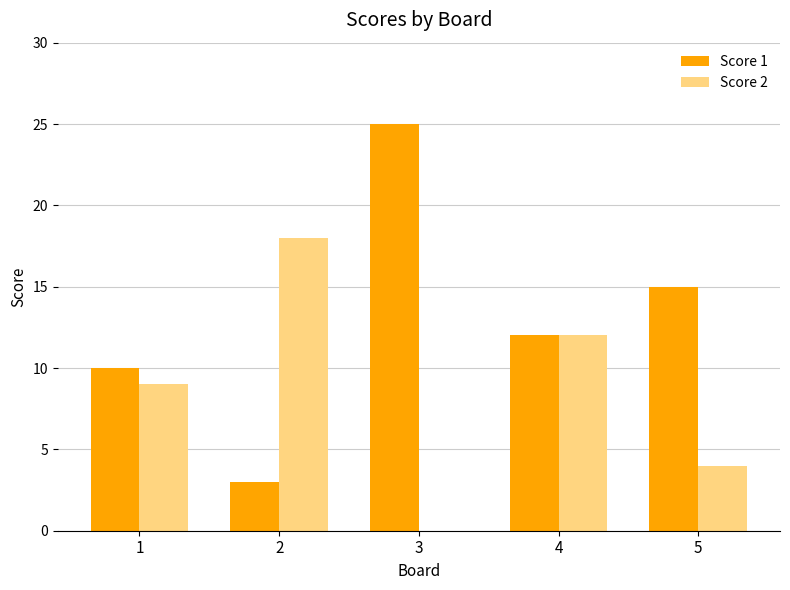

Which series has the largest total across all categories?

Score 1